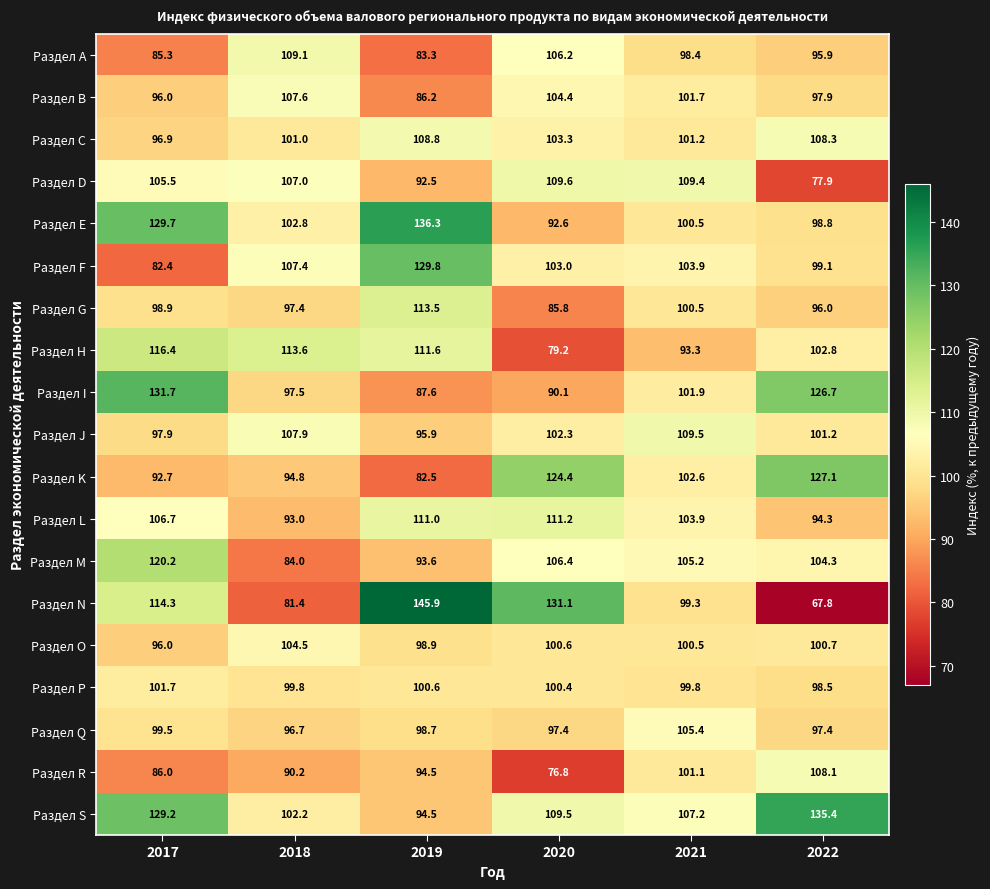

Rank the categories by Раздел G value from lowest to highest.

2020, 2022, 2018, 2017, 2021, 2019